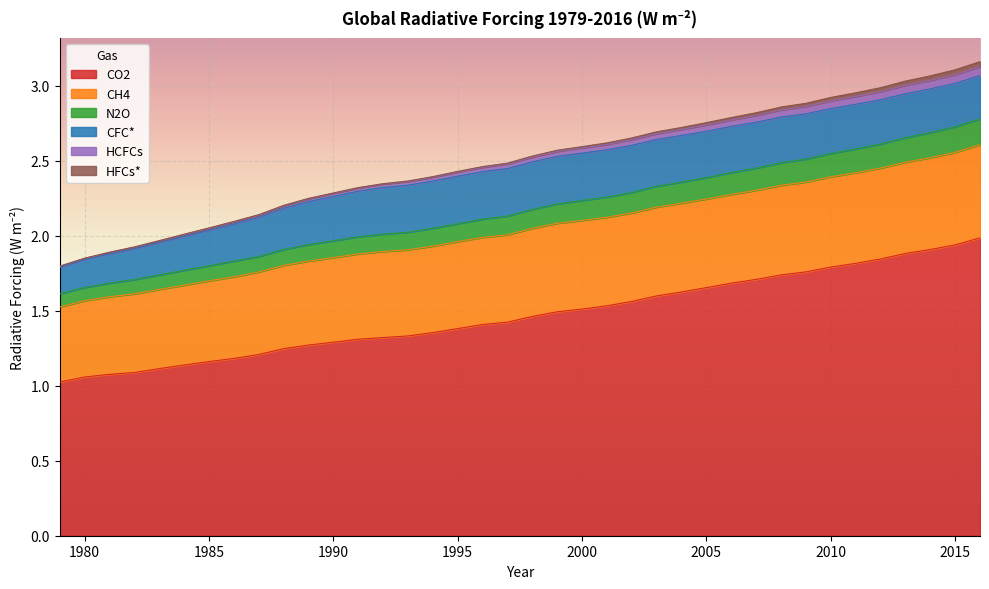

What is the highest value of the CO2 series?

2.0